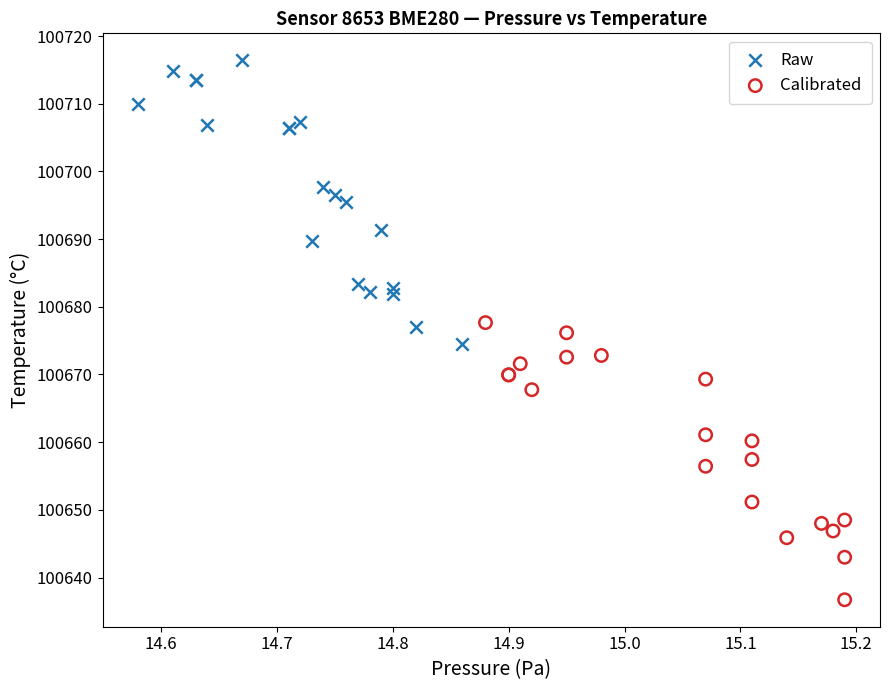

Which series contains the highest Y value?

Raw